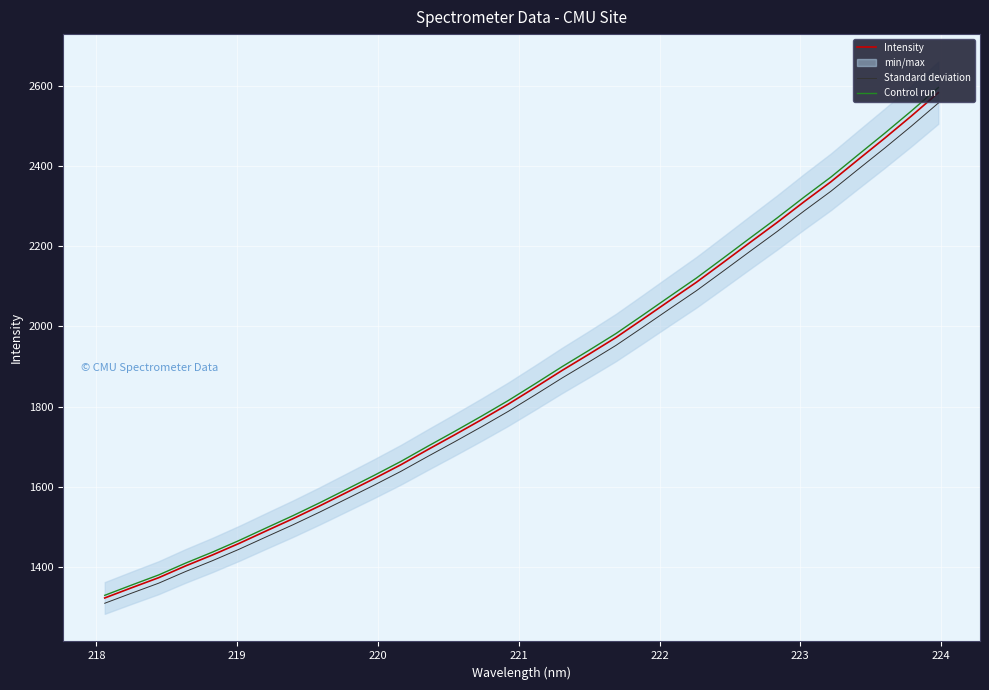

What is the minimum value for Control run?

1328.3